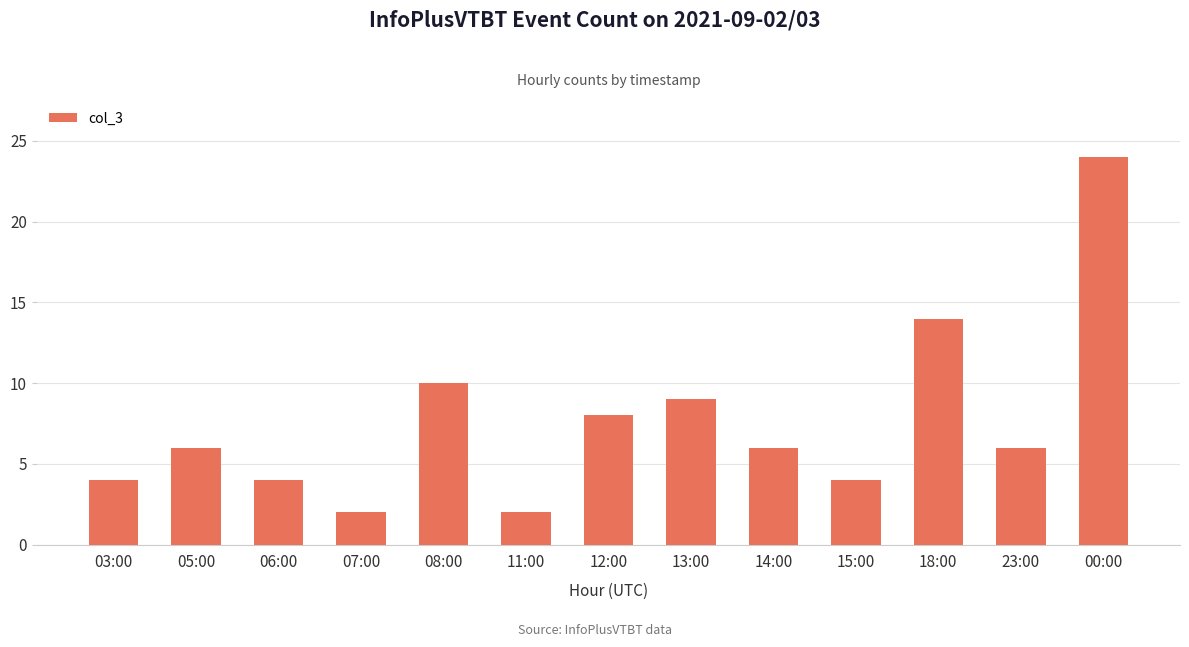

At which label is the value closest to 13?

18:00